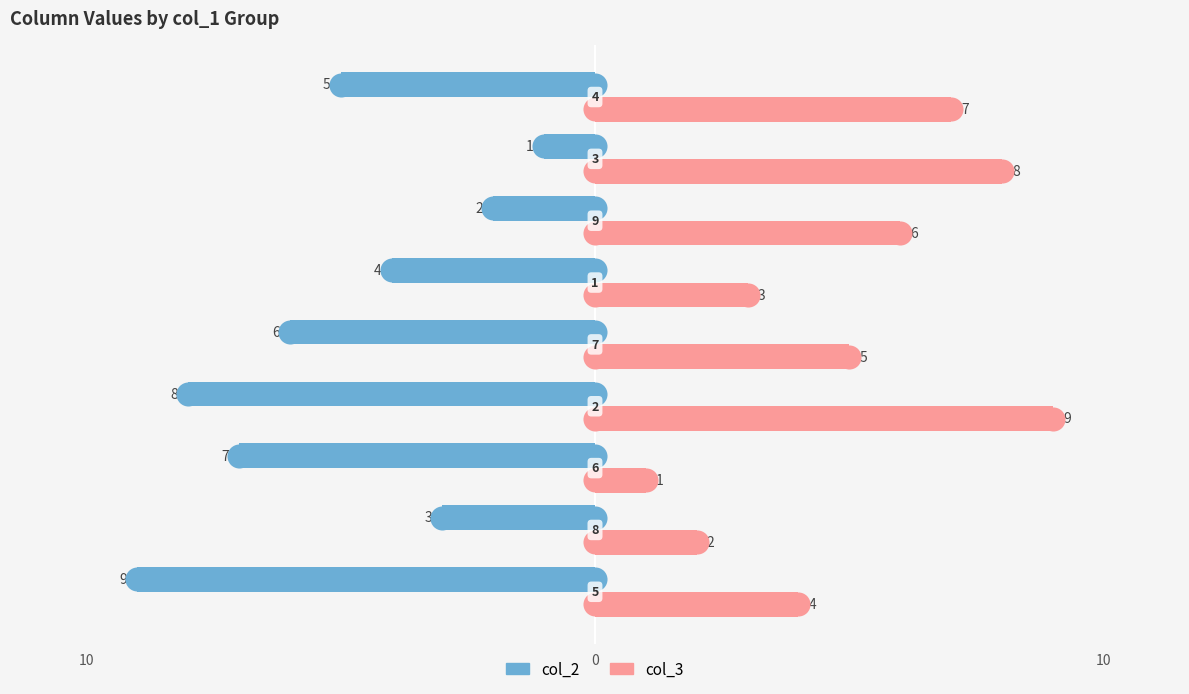

Which series has the largest Y range (max minus min)?

col_2